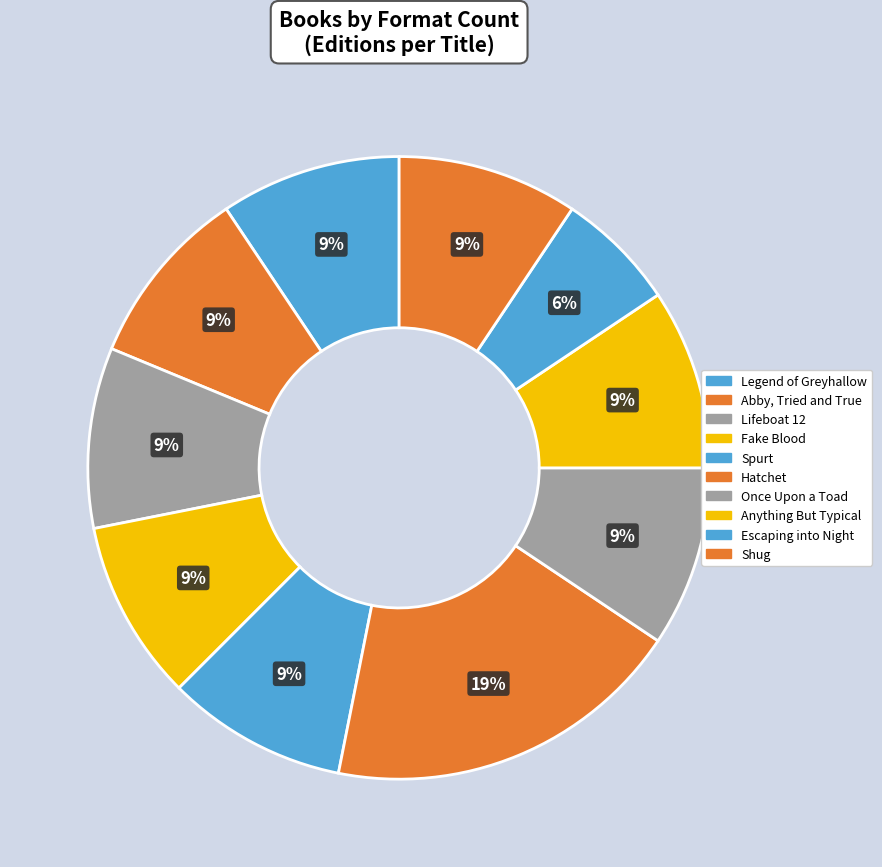

To the nearest percent, what is the difference between the largest and smallest slice percentages?

12%